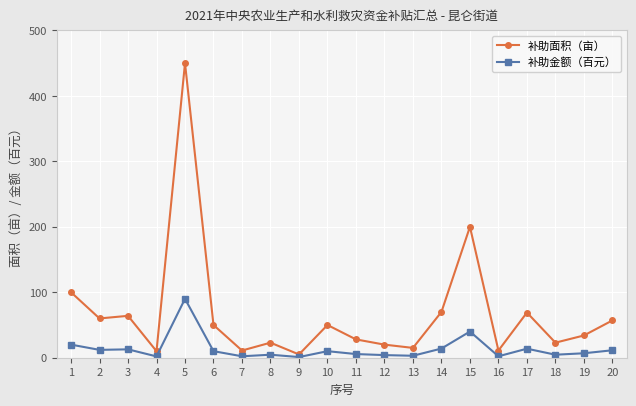

List the series in order of their overall mean, highest first.

补助面积（亩）, 补助金额（百元）